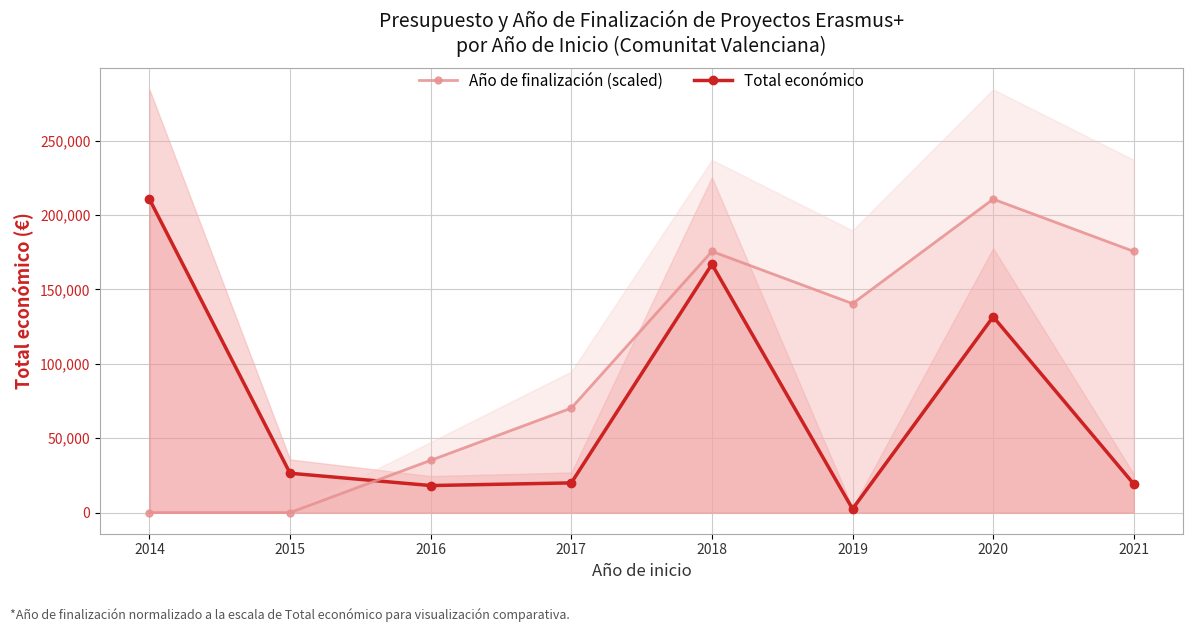

Which series changed the most between 2017 and 2020?

Año de finalización (scaled)